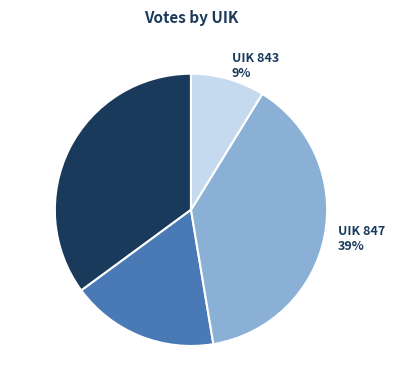

Is it true that UIK 847 is 39% of the pie?

True